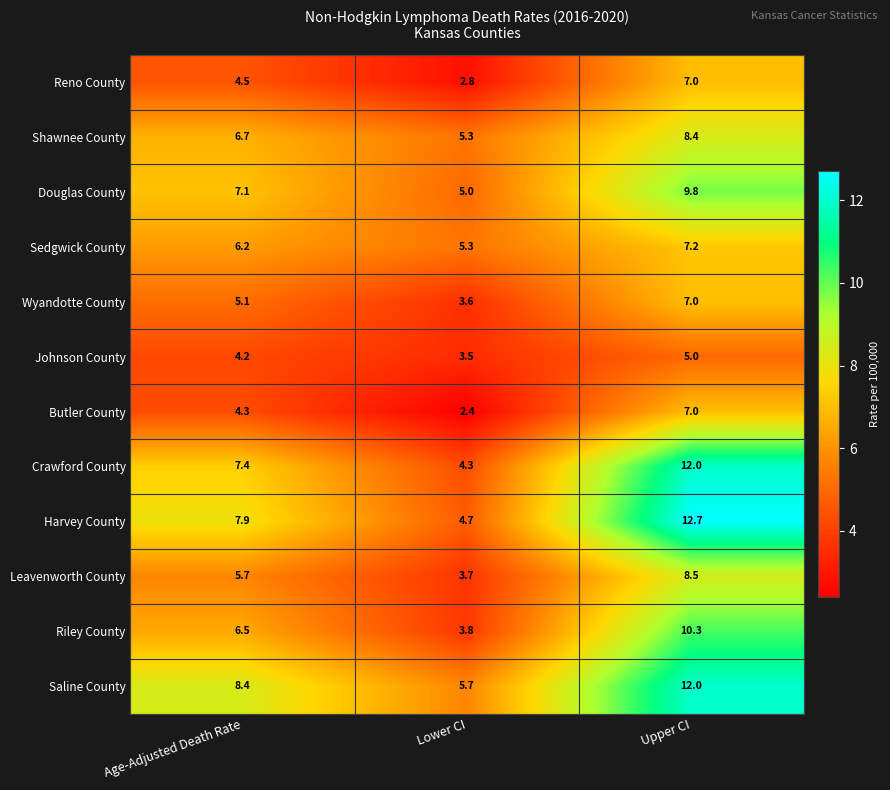

At which label does Shawnee County first exceed 6?

Age-Adjusted Death Rate